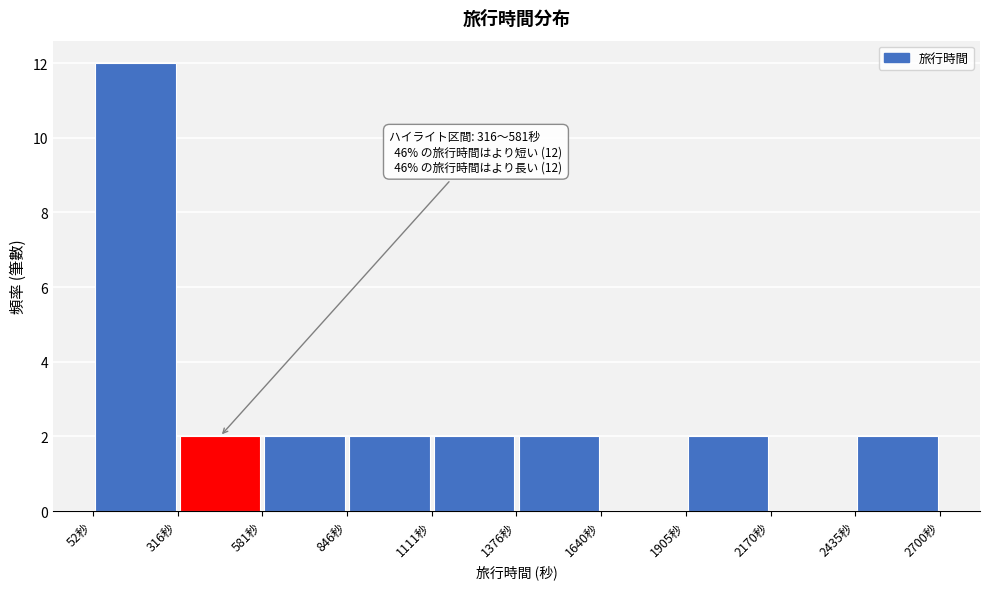

Over which range of the x-axis is the bar tallest?

50 to 300